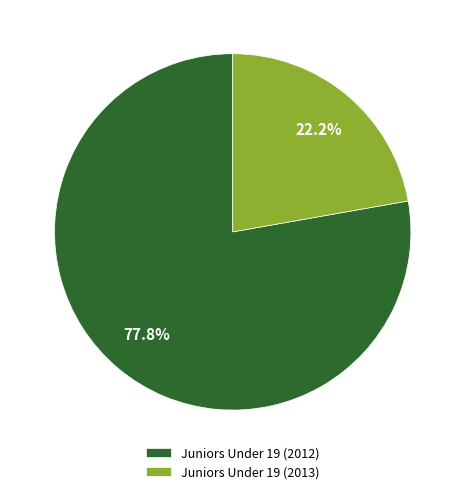

True or false: Juniors Under 19 (2013) accounts for 29% of the total.

False